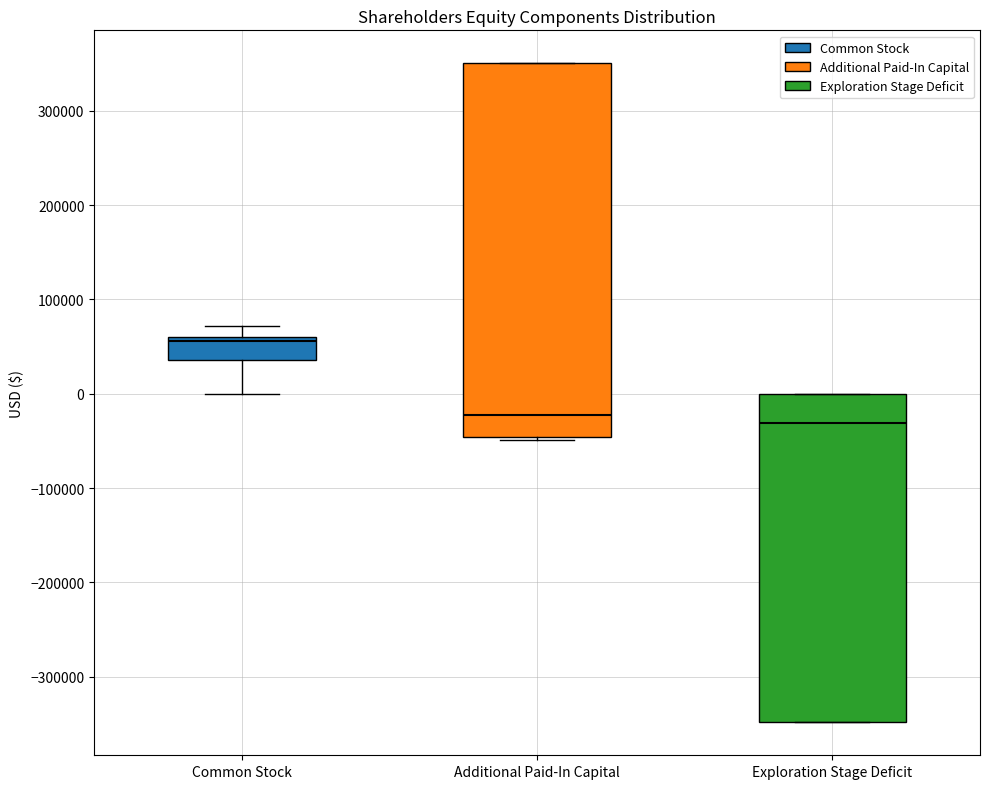

Reading left to right, read every box against the y-axis: the position of its median line, the range the box covers, and the ends of its whiskers. The values are not printed on the chart, so give them approximately, as read against the axis.

Common Stock: median 60000 (just below the box's upper edge), box 40000 to 60000, whiskers 0 to 70000
Additional Paid-In Capital: median -20000, box -50000 to 350000, whiskers -50000 (just below the box's lower edge) to 350000
Exploration Stage Deficit: median -30000, box -350000 to 0, whiskers -350000 to 0